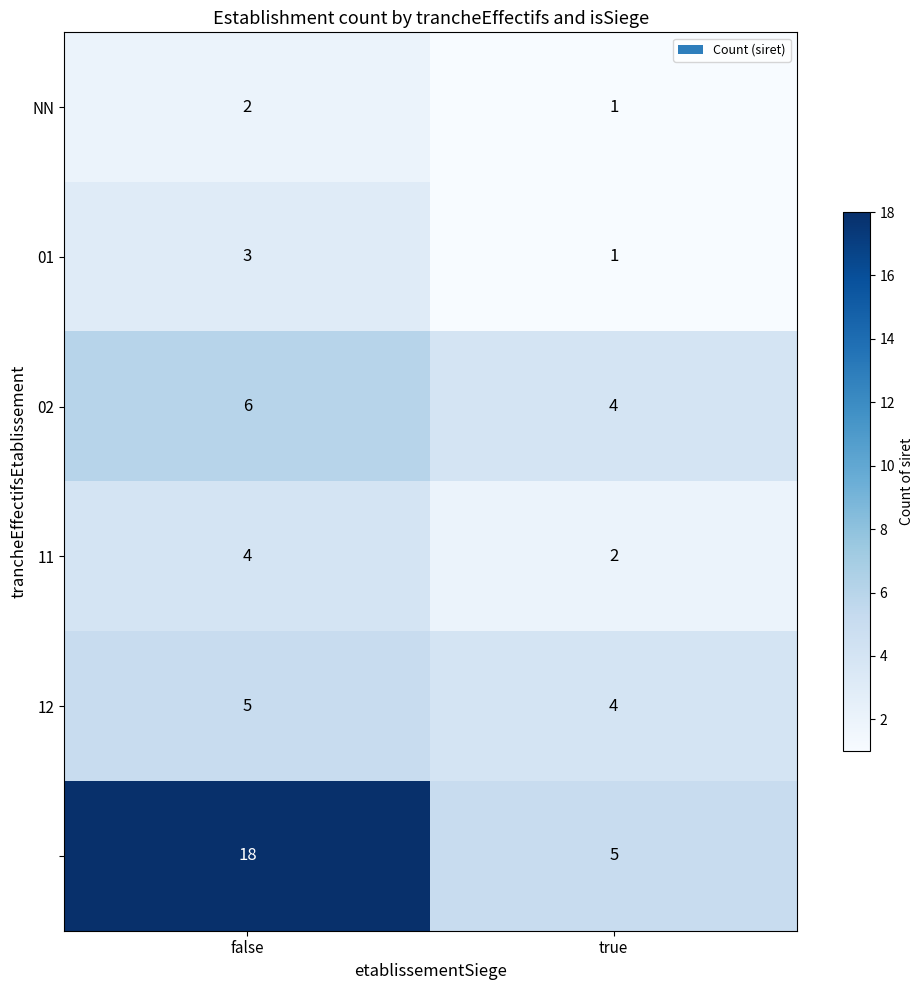

Which label corresponds to the largest value in the chart?

false